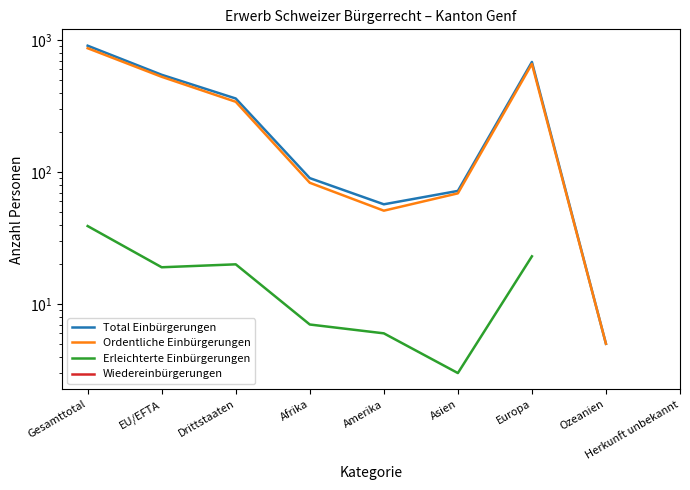

At which category does Ordentliche Einbürgerungen reach its first local peak?

Europa